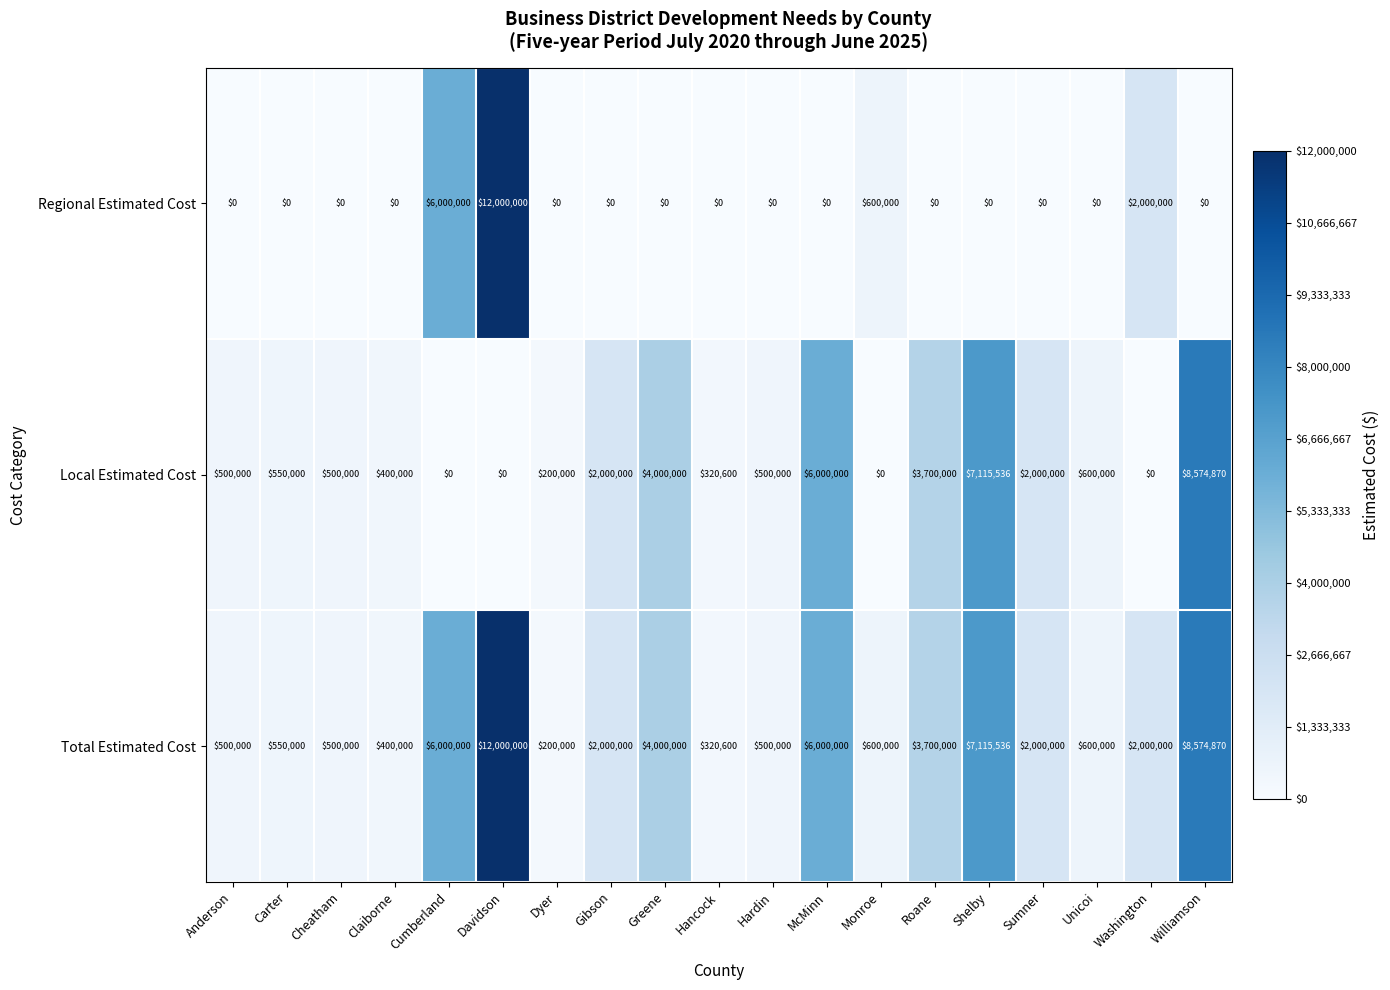

Which series changed the most between Carter and Monroe?

Regional Estimated Cost